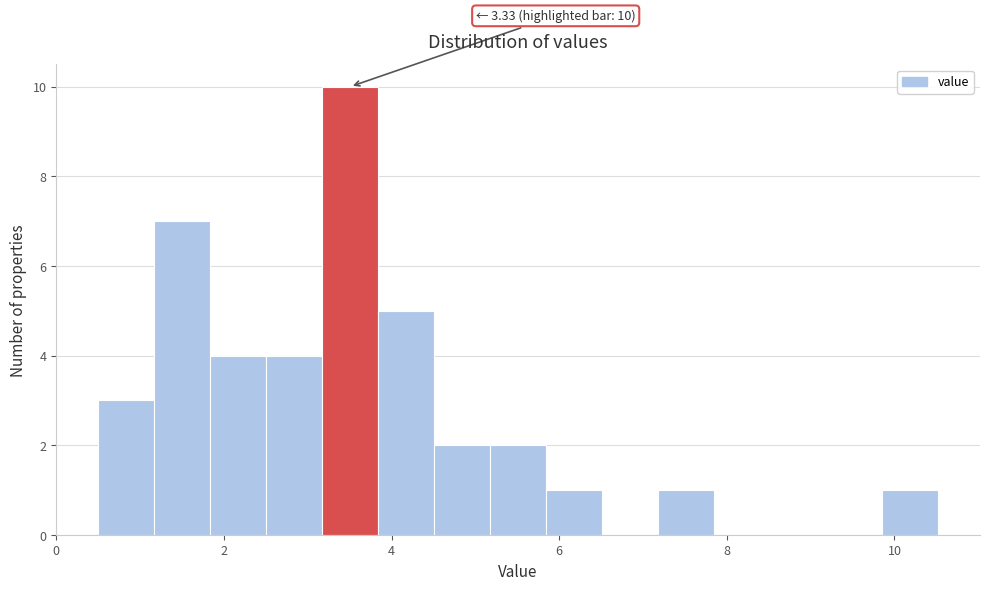

Read against the x-axis, roughly where is the centre of the tallest bar?

3.6